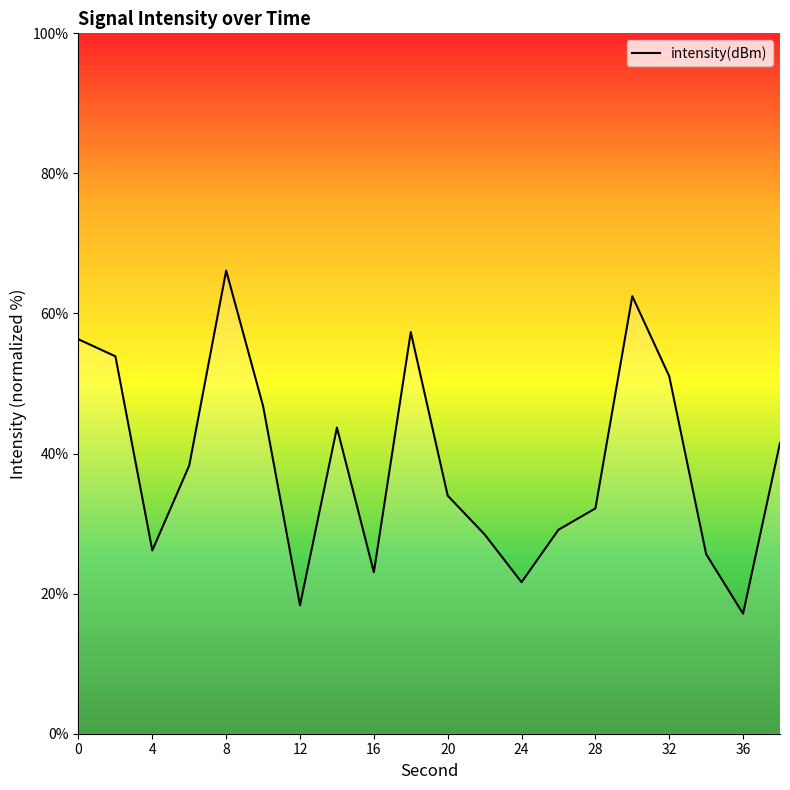

What is the smallest value displayed?

17.1